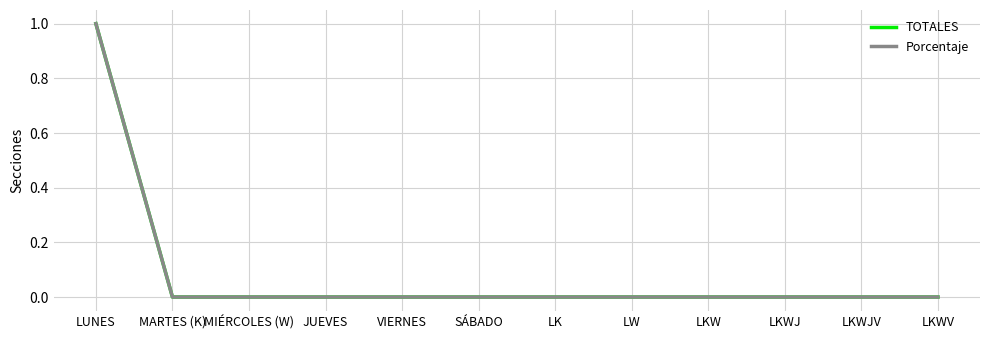

What is the label of the 11th point from the left?

LKWJV